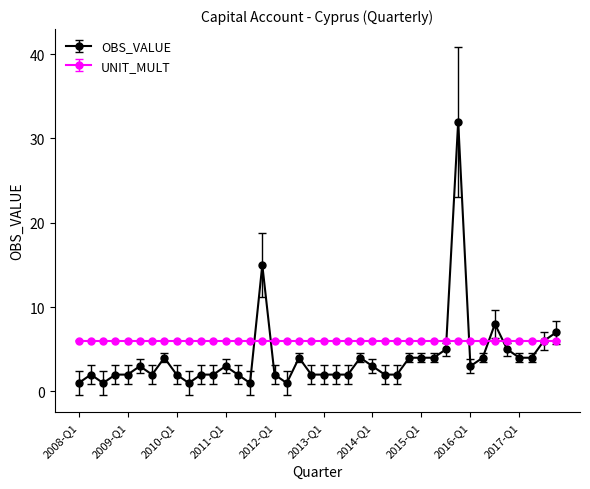

What is the greatest value displayed?

32